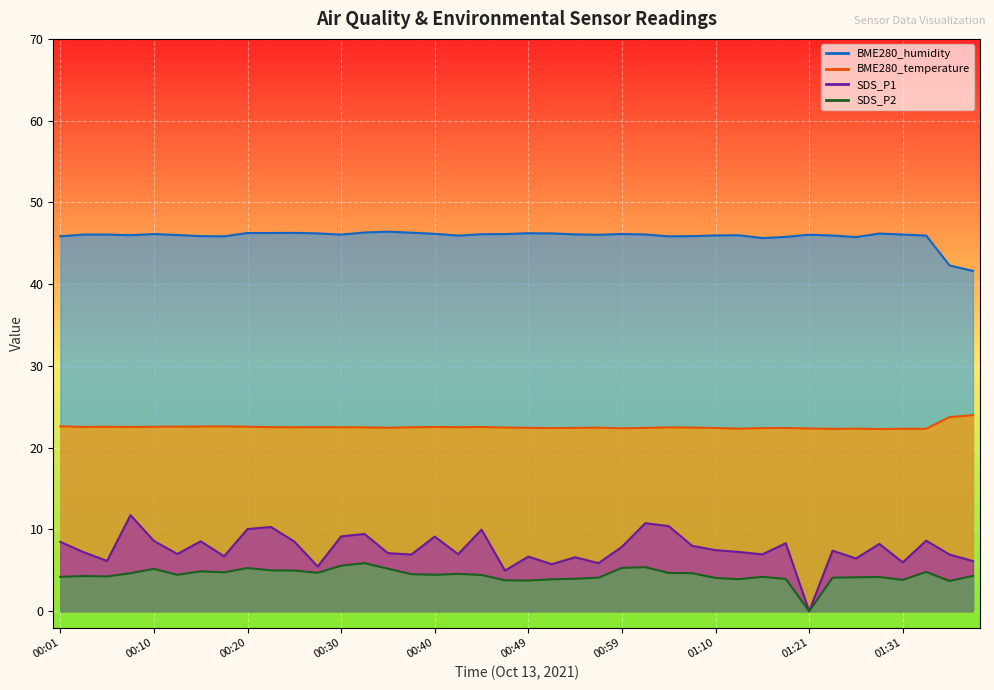

At which label does BME280_humidity reach its peak?

00:35